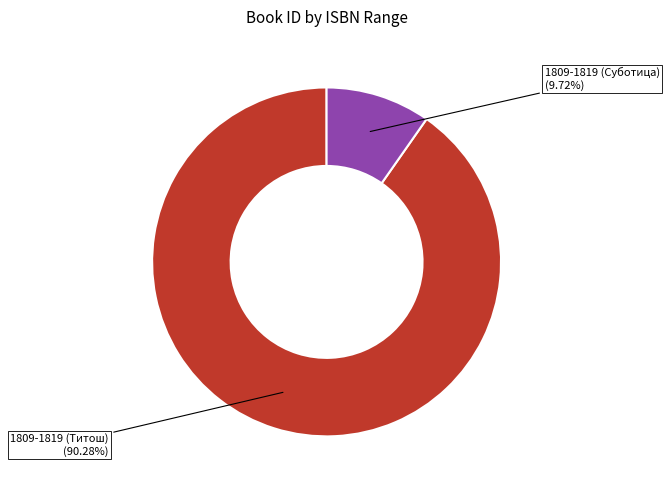

The 1809-1819 (Титош) slice represents 85% of the pie. True or false?

False